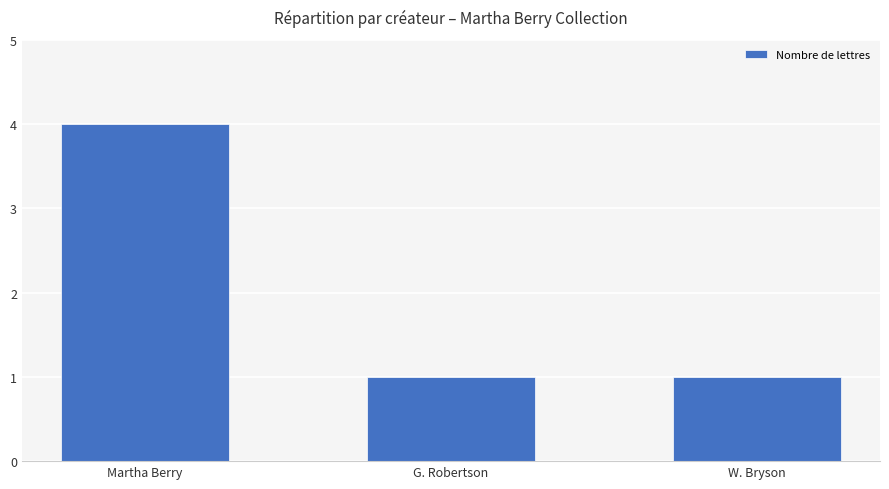

Reading left to right, what are all the values shown in this chart?

4	1	1